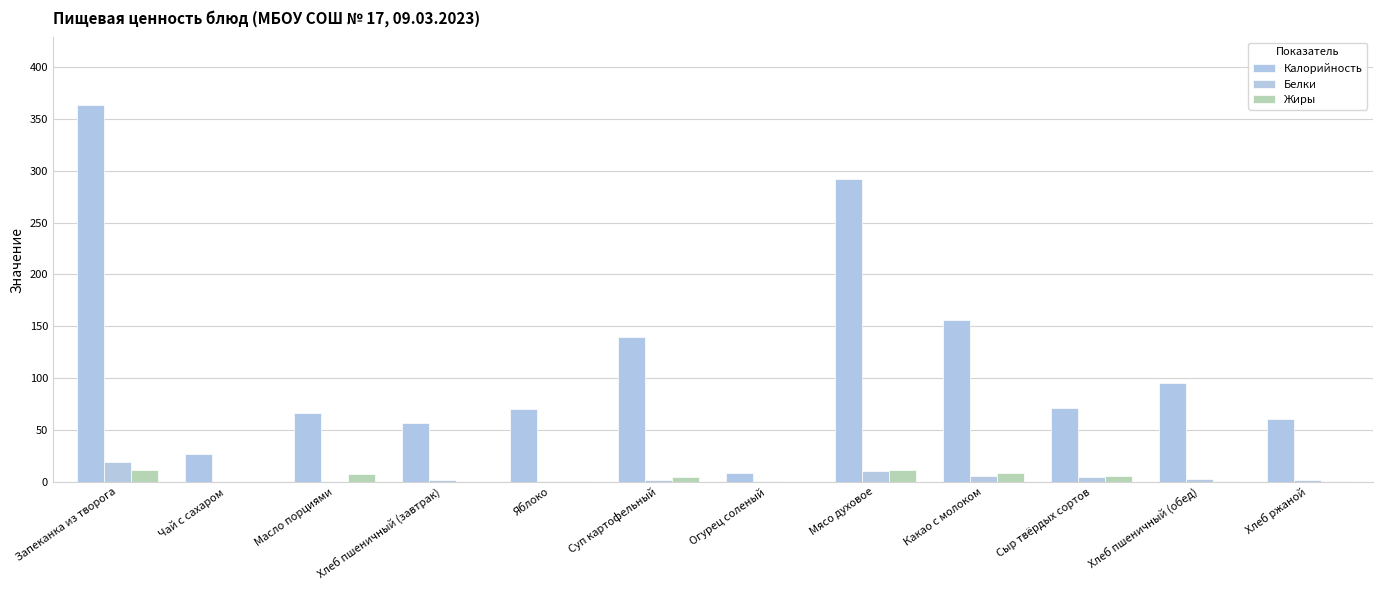

What is the label of the 12th bar from the right?

Запеканка из творога